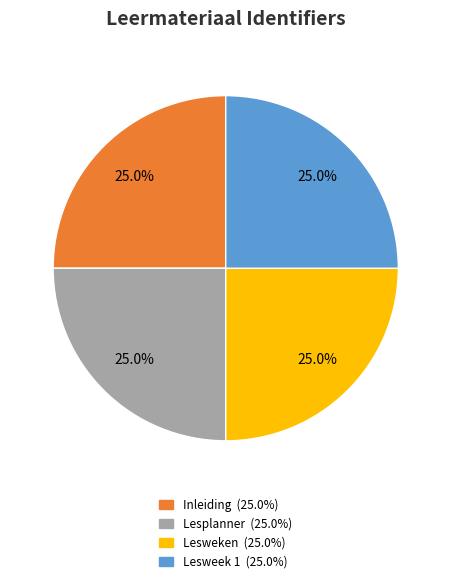

Does any single category account for the majority?

No